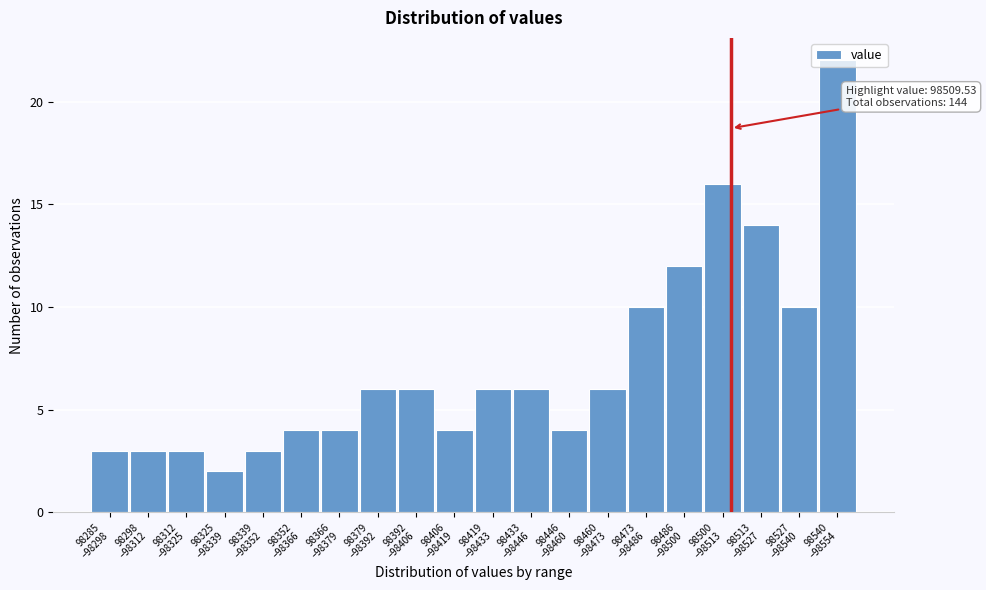

What is the sum of all values?

144